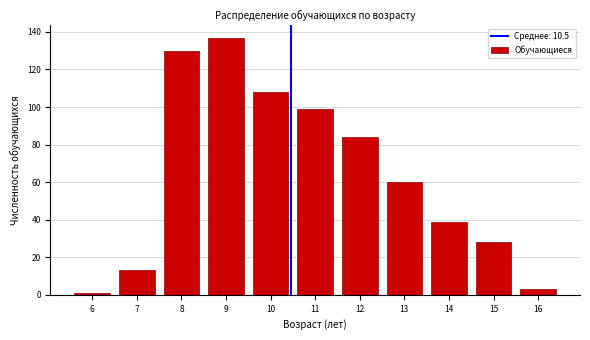

Reading left to right, transcribe all the data shown in this chart.

6=1	7=13	8=130	9=137	10=108	11=99	12=84	13=60	14=39	15=28	16=3